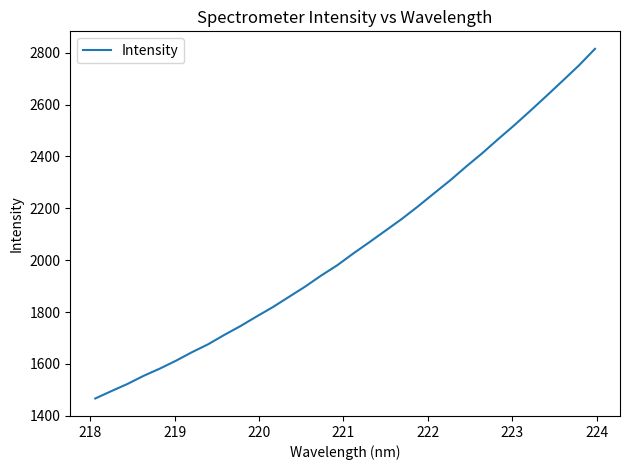

What is the smallest value displayed?

1466.5